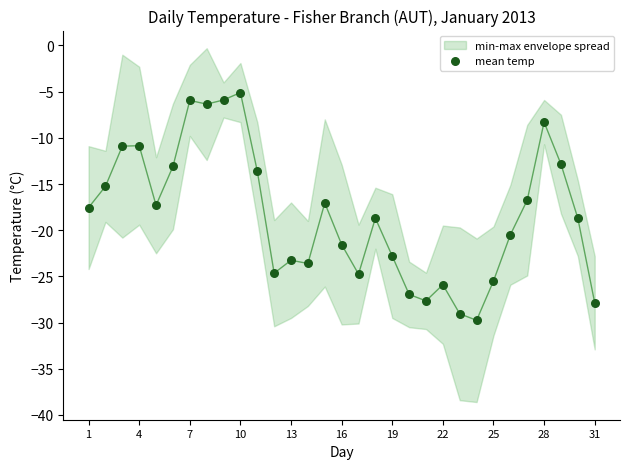

What is the range of X values (max minus min)?

30.0